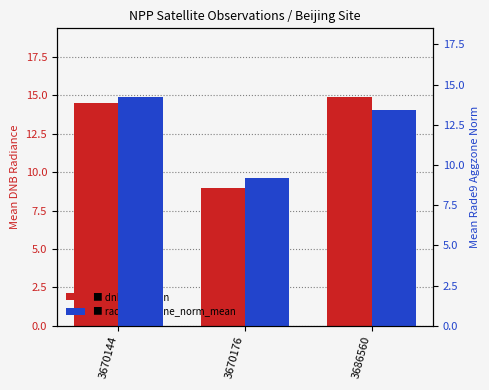

What is the value of the dnbrad_mean bar at the 1st from the left?

14.5